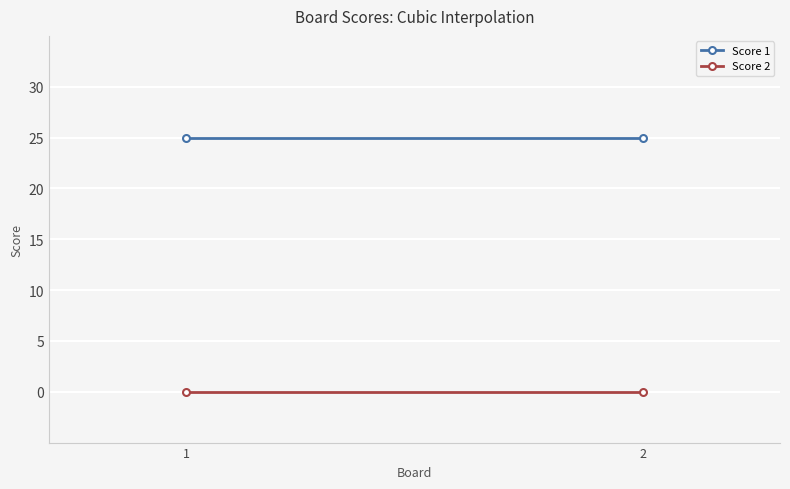

Between 1 and 2, which is larger?

1